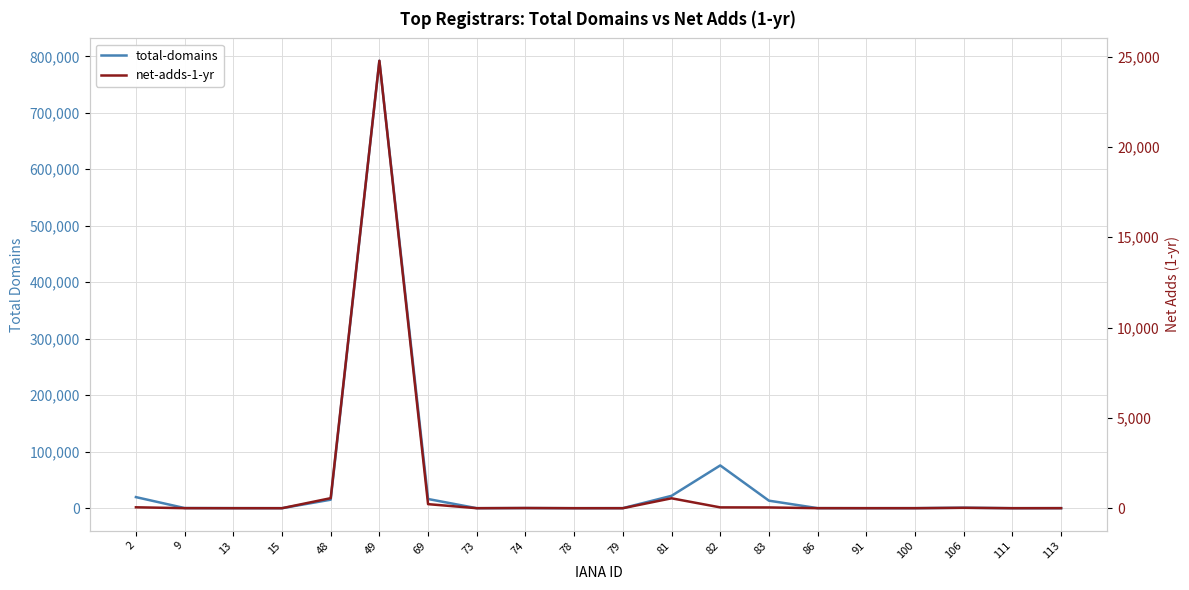

Rank the series by their maximum value, from lowest to highest.

net-adds-1-yr, total-domains